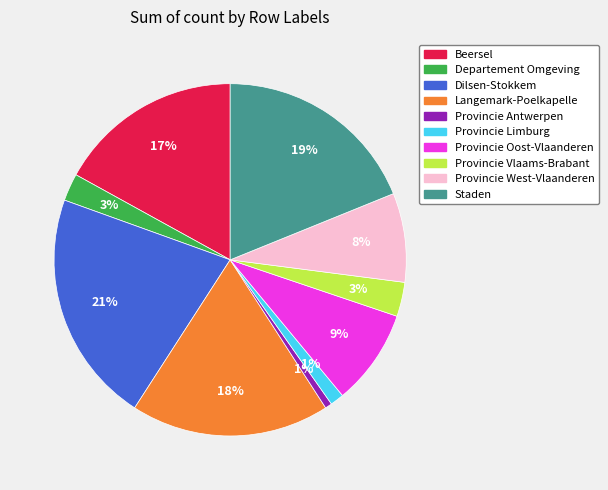

To the nearest percent, what portion does Departement Omgeving represent?

3%